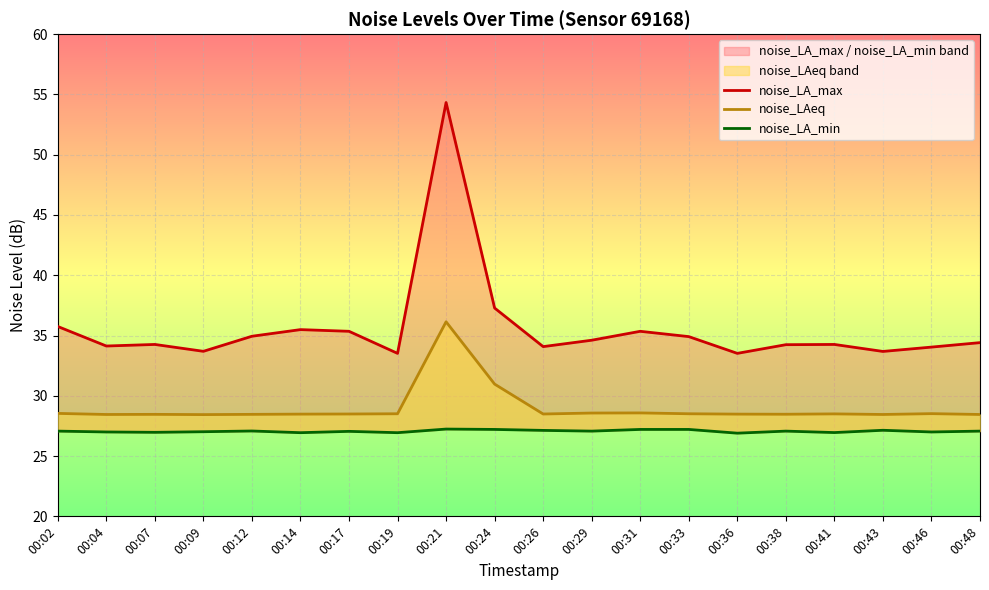

Which category has the lowest value in the noise_LAeq series?

00:09